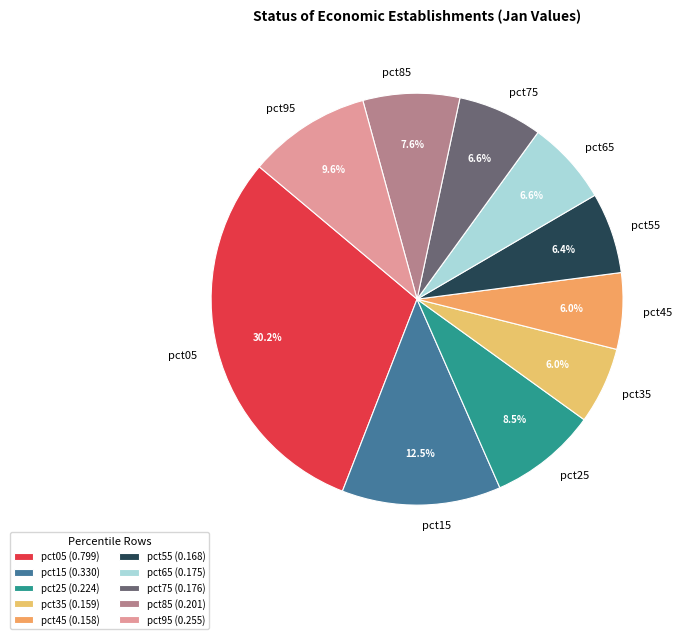

Combined, do pct75 and pct45 account for over 50%?

No